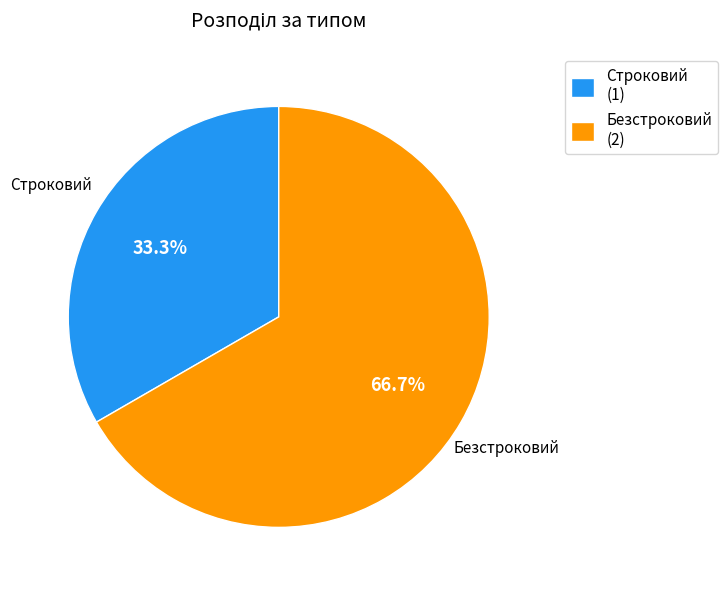

Which category has the biggest portion of the pie?

Безстроковий